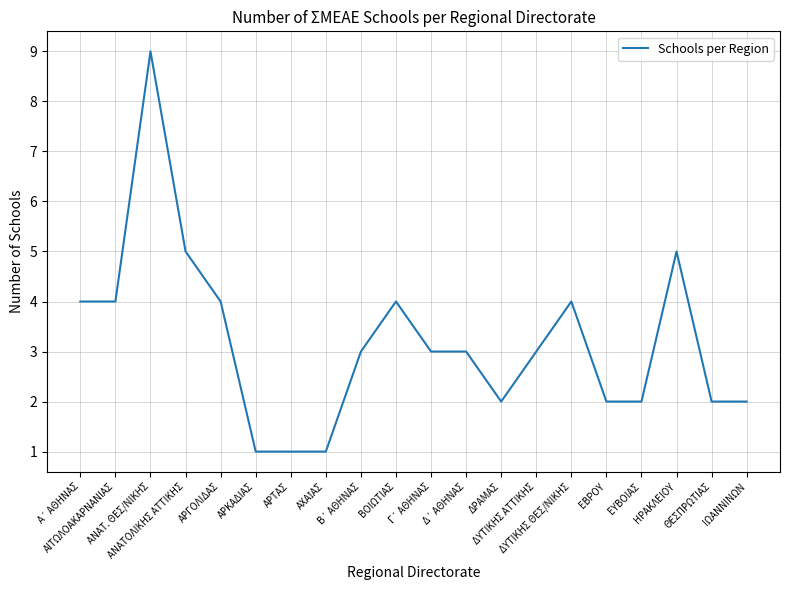

What is the greatest value displayed?

9